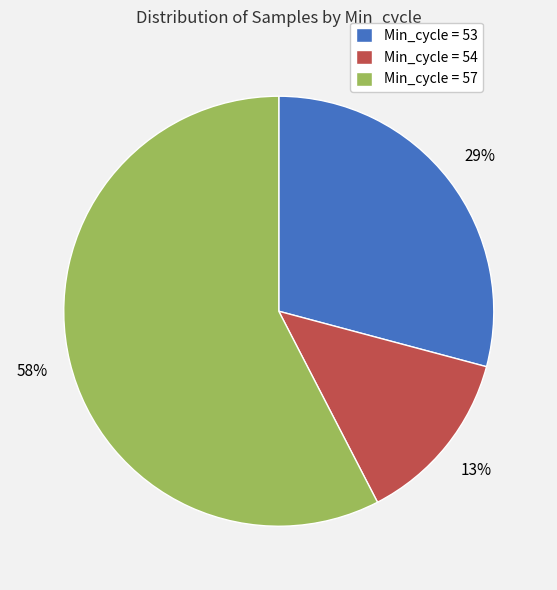

Between Min_cycle = 57 and Min_cycle = 54, which is larger?

Min_cycle = 57